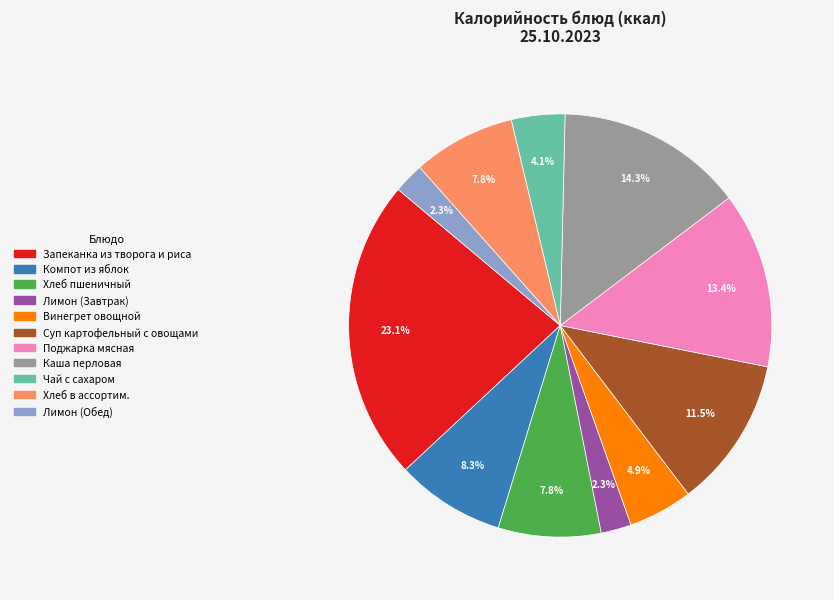

True or false: Компот из яблок accounts for 8% of the total.

True